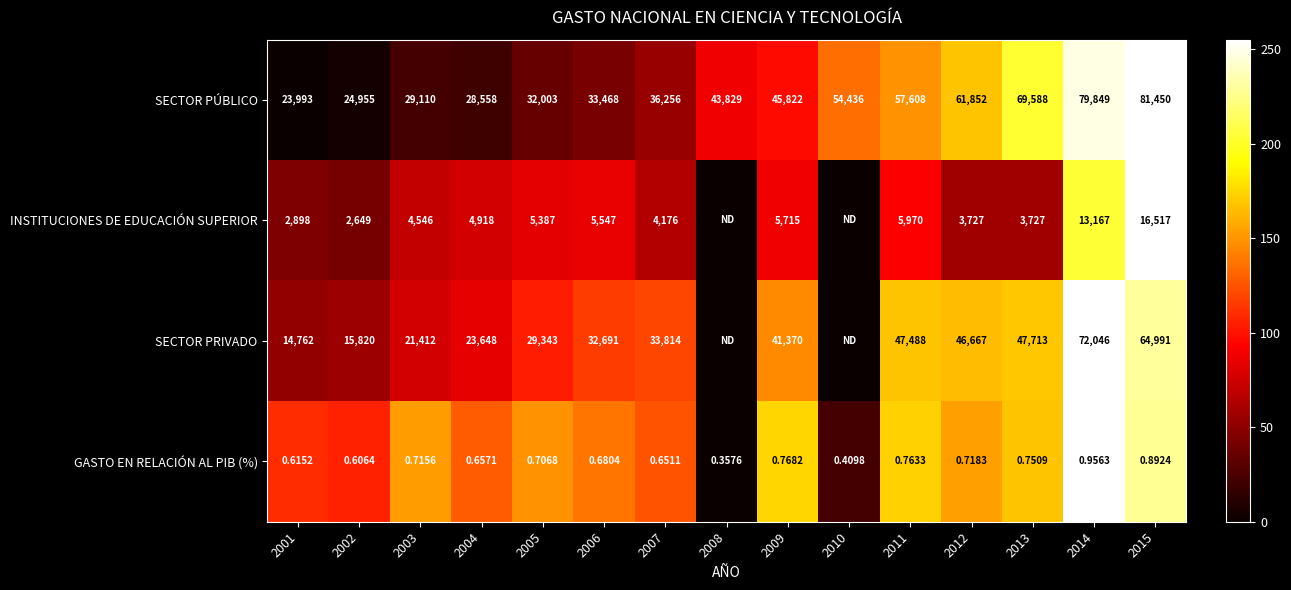

What is the total value across all series at 2008?

88.0